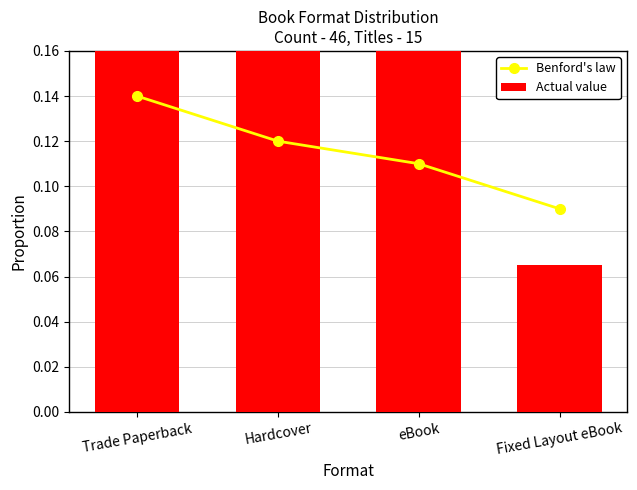

Does the chart contain any negative values?

No